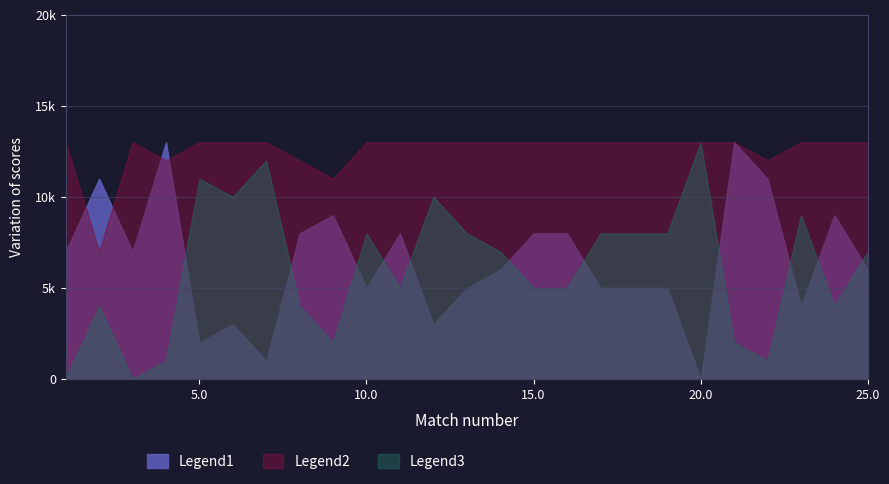

Which category has the lowest value in the Legend3 series?

1